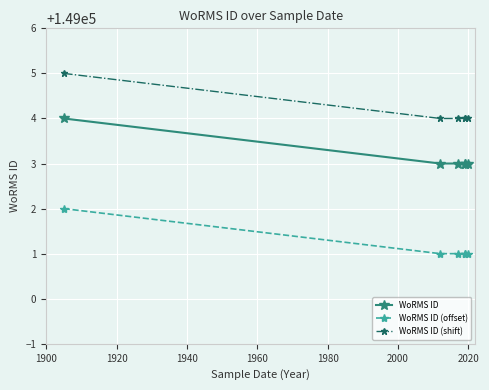

True or false: WoRMS ID (shift) and WoRMS ID (offset) intersect in this chart.

False